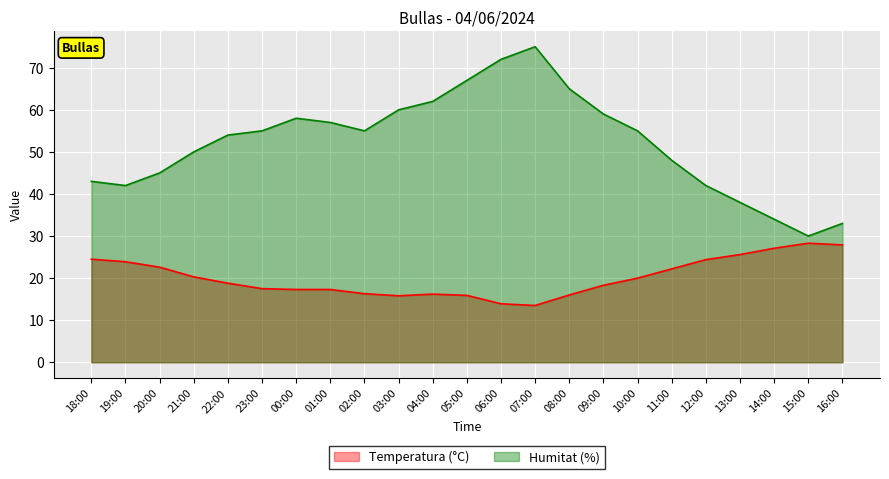

True or false: Temperatura (°C) and Humitat (%) intersect in this chart.

False